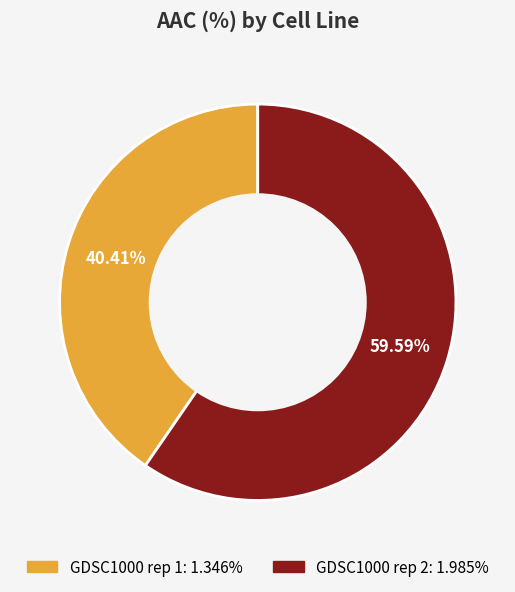

True or false: GDSC1000 rep 1 accounts for 40% of the total.

True